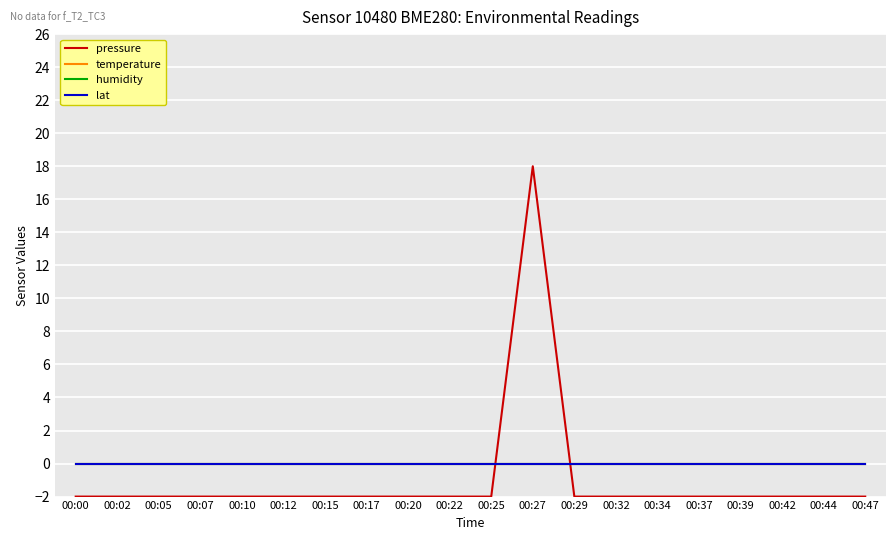

At which label does pressure reach its minimum?

00:00